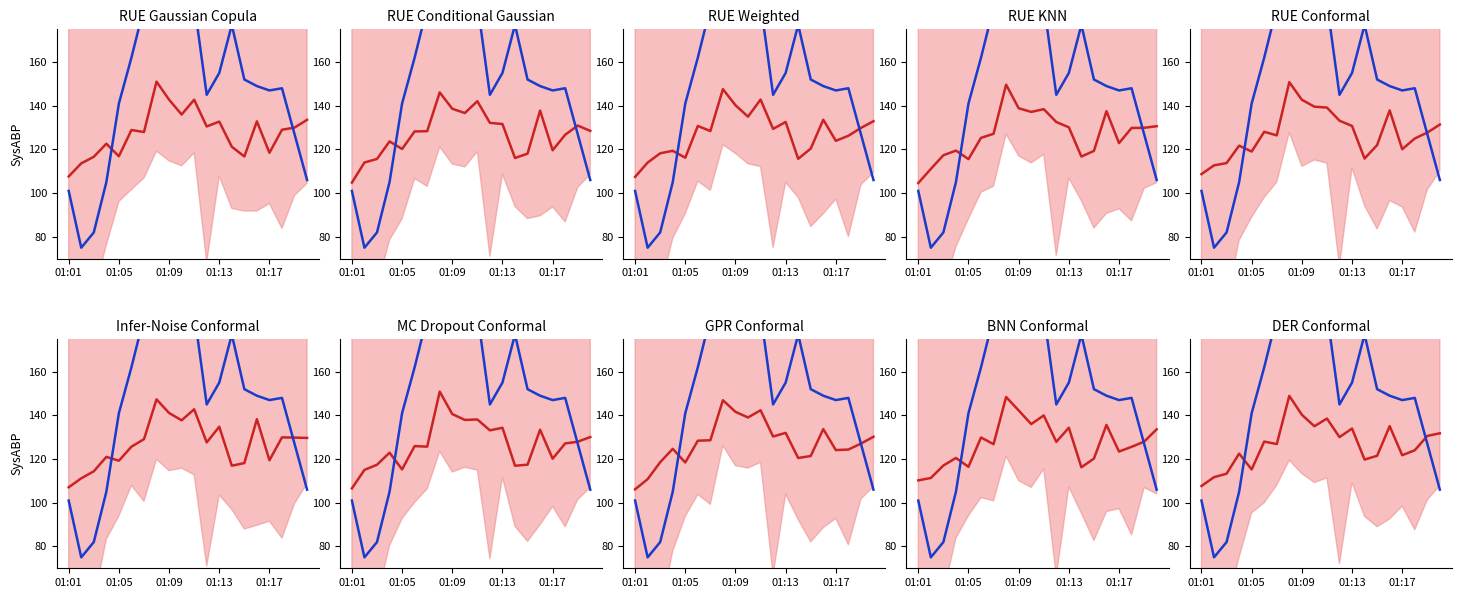

At which category does col_4 (actual) reach its first local peak?

7